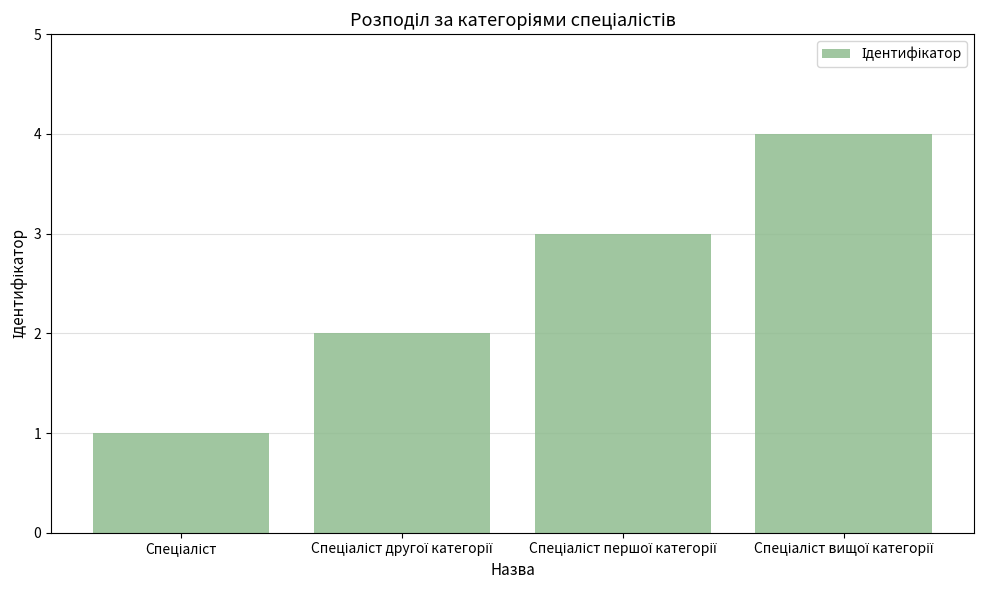

What is the difference between the maximum and minimum values?

3